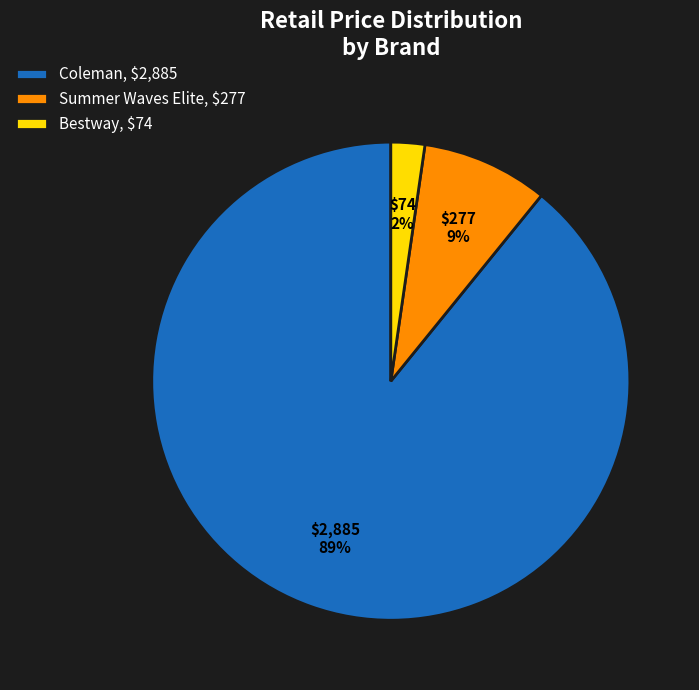

True or false: Summer Waves Elite accounts for 1% of the total.

False